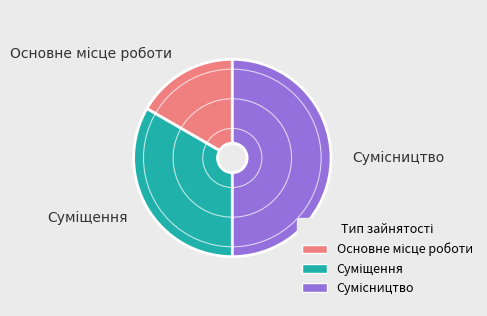

Is the sum of Основне місце роботи and Сумісництво greater than half?

Yes